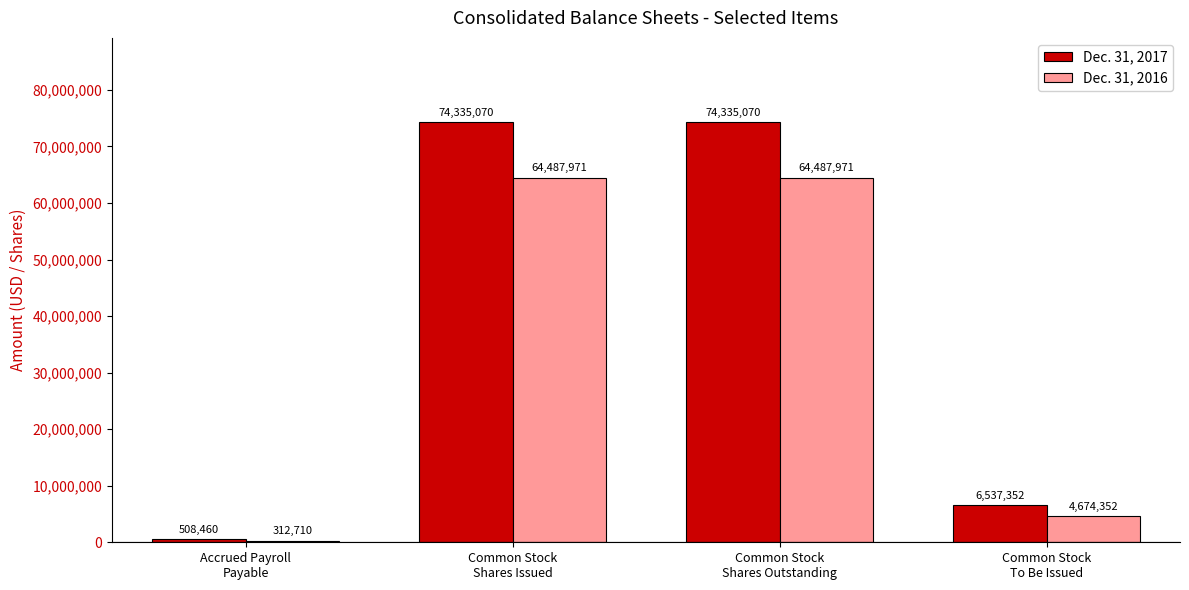

Reading left to right, what are all the values shown in this chart?

Dec. 31, 2017: 508460	74335070	74335070	6537352
Dec. 31, 2016: 312710	64487971	64487971	4674352